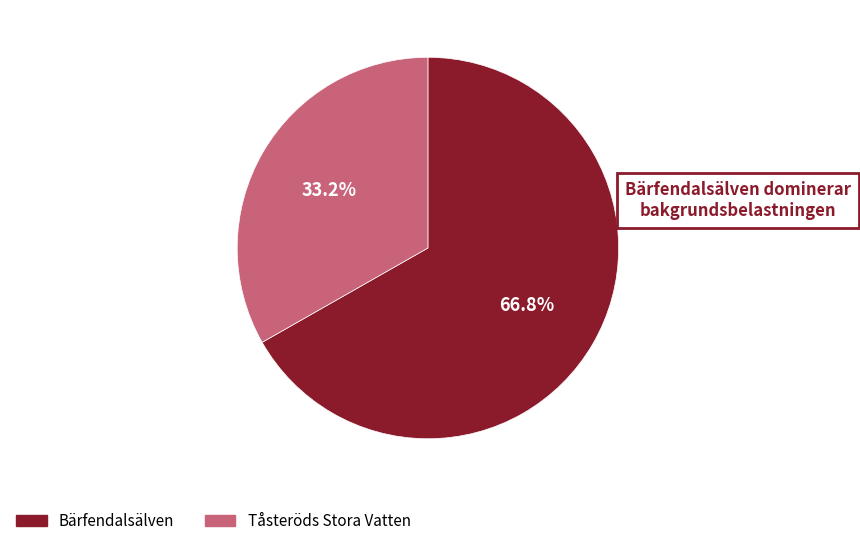

Does any single category account for the majority?

Yes